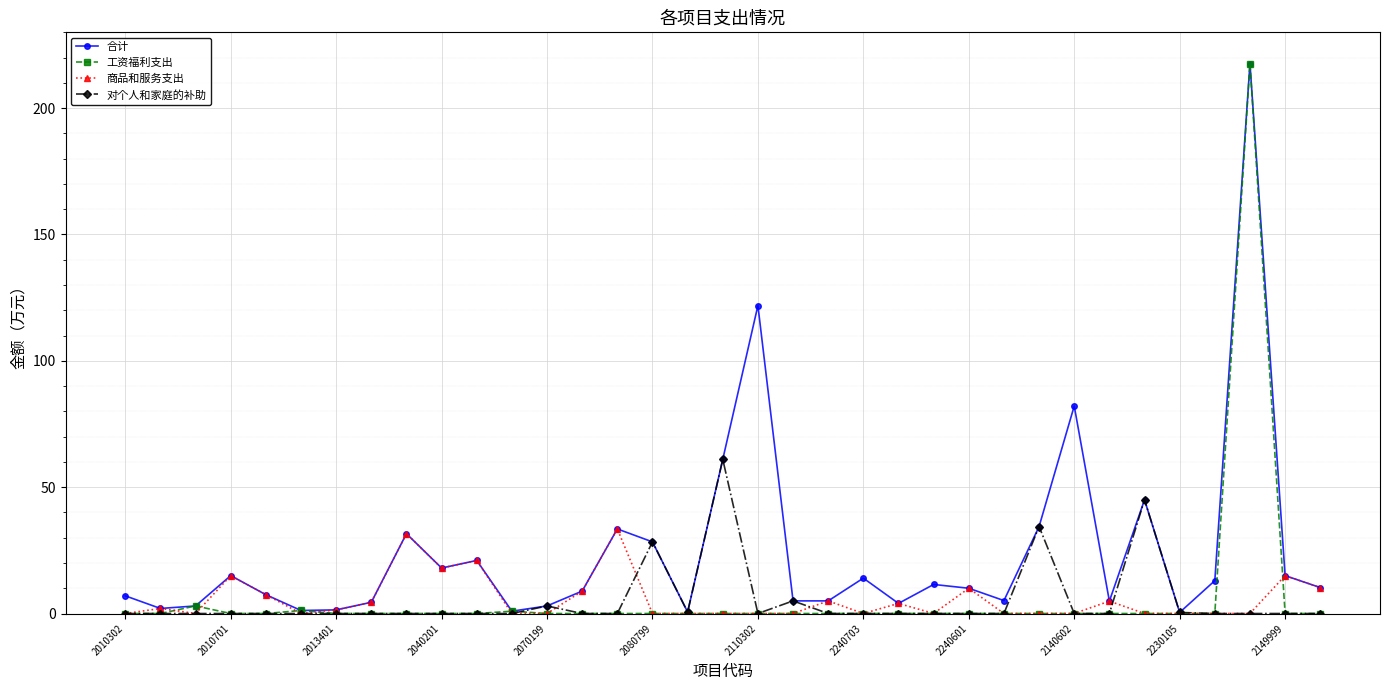

What is the average value of the 工资福利支出 series?

6.4